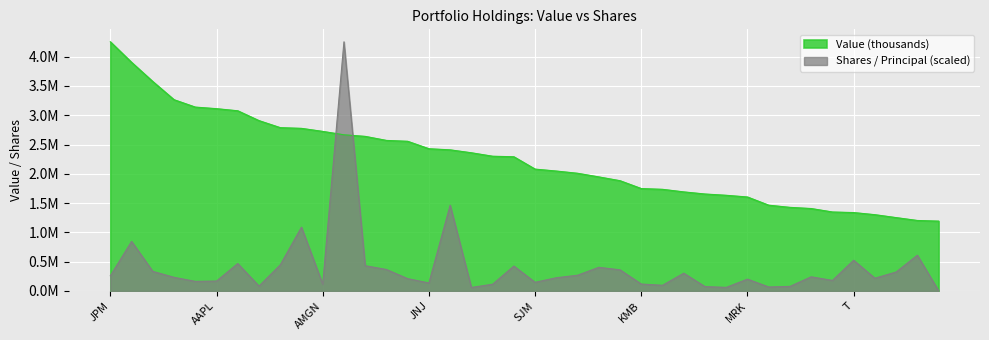

What is the sum of the Value (thousands) values at MMM and UNM?

4203000.0